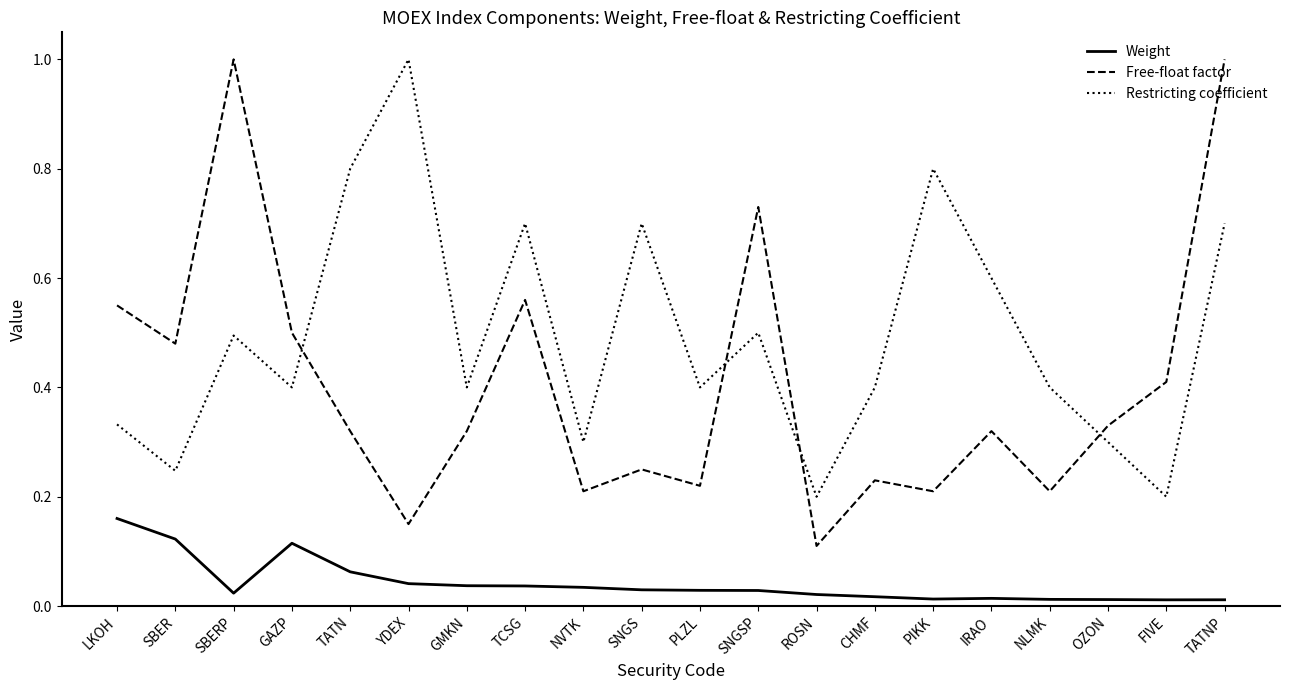

What is the difference between the maximum and minimum values in the Free-float factor series?

0.9